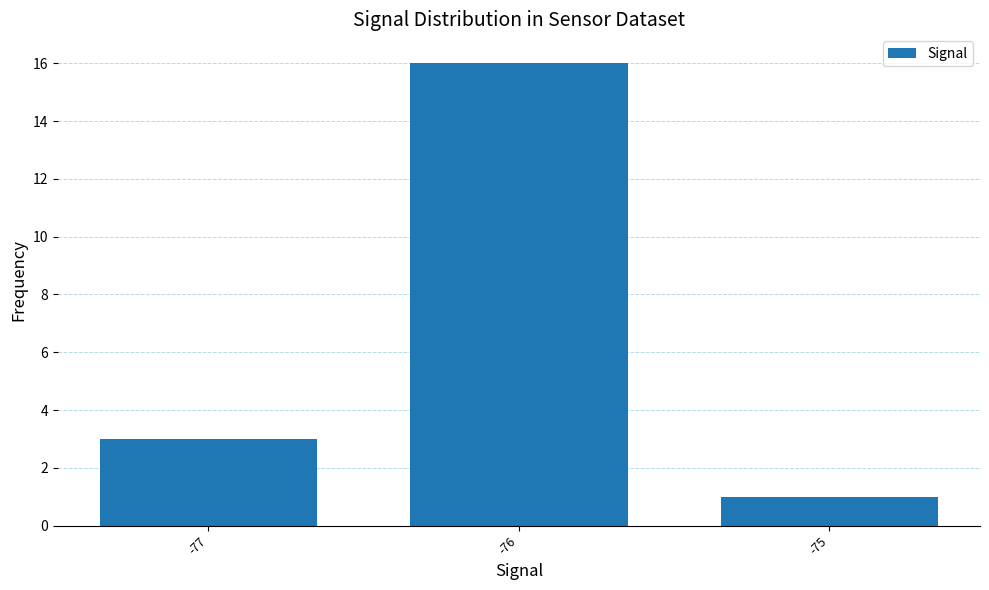

What is the average value?

7